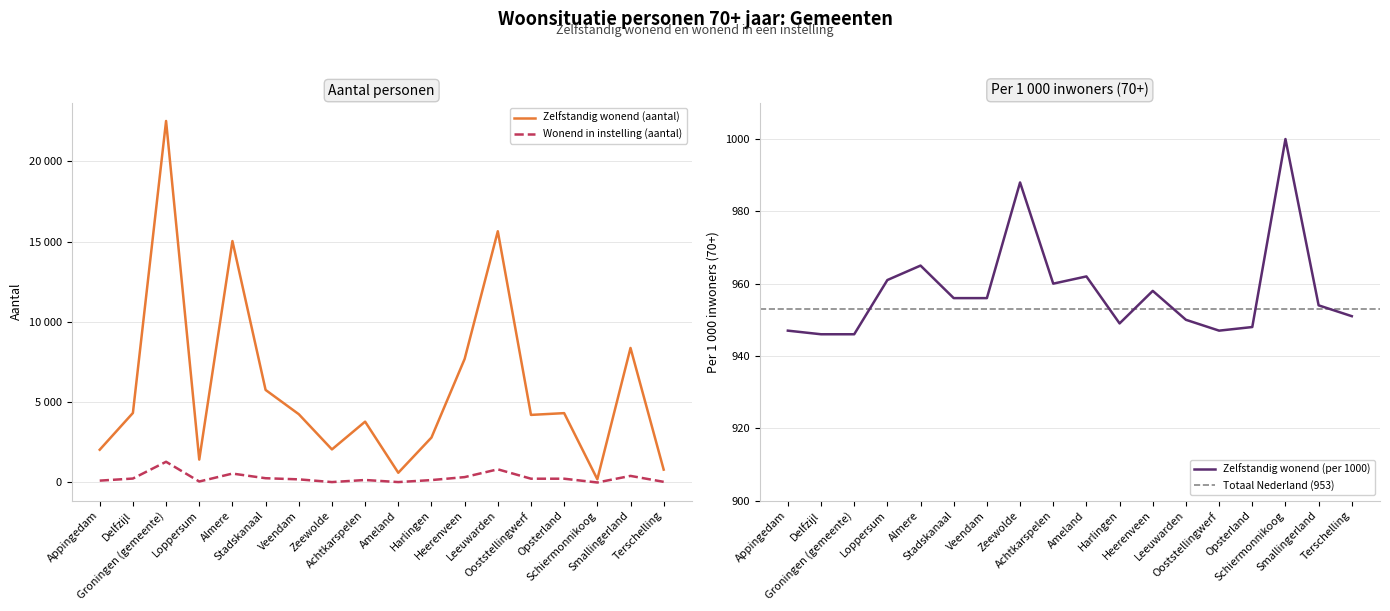

What is the label of the 12th point from the left?

Heerenveen